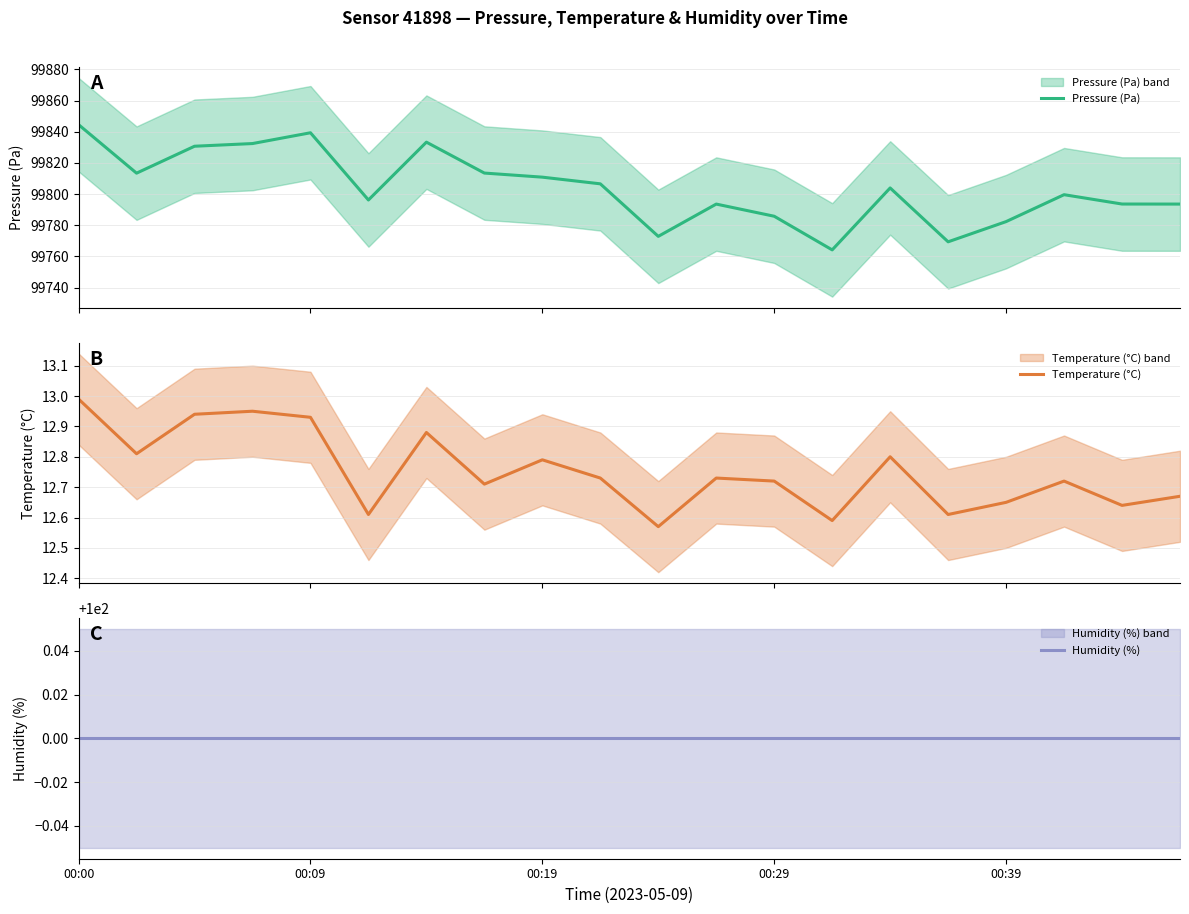

What is the difference between the maximum and second lowest values in the Pressure (Pa) series?

75.2